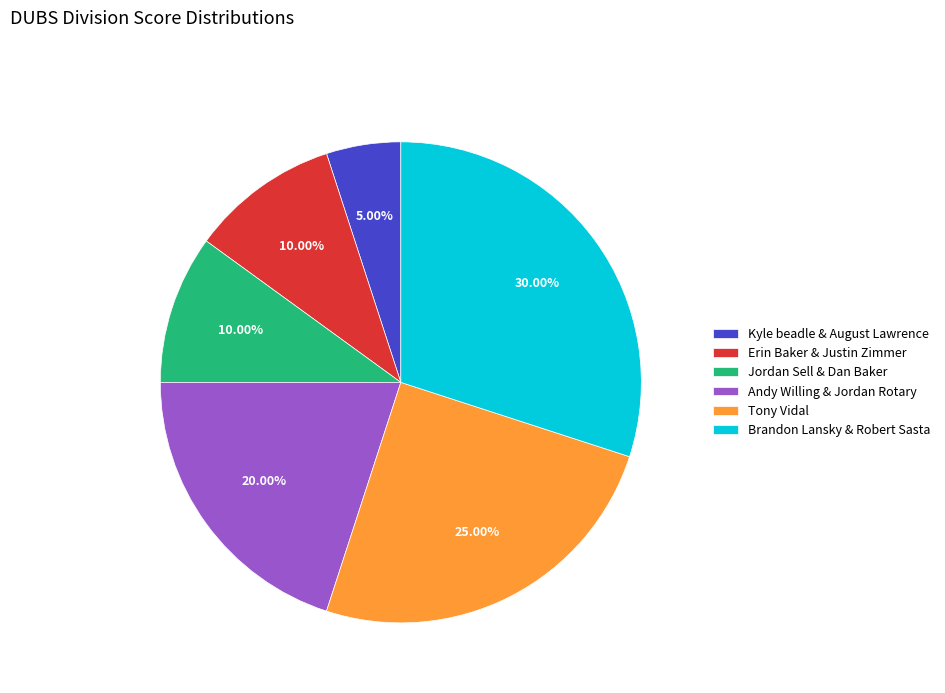

The Erin Baker & Justin Zimmer slice represents 10% of the pie. True or false?

True